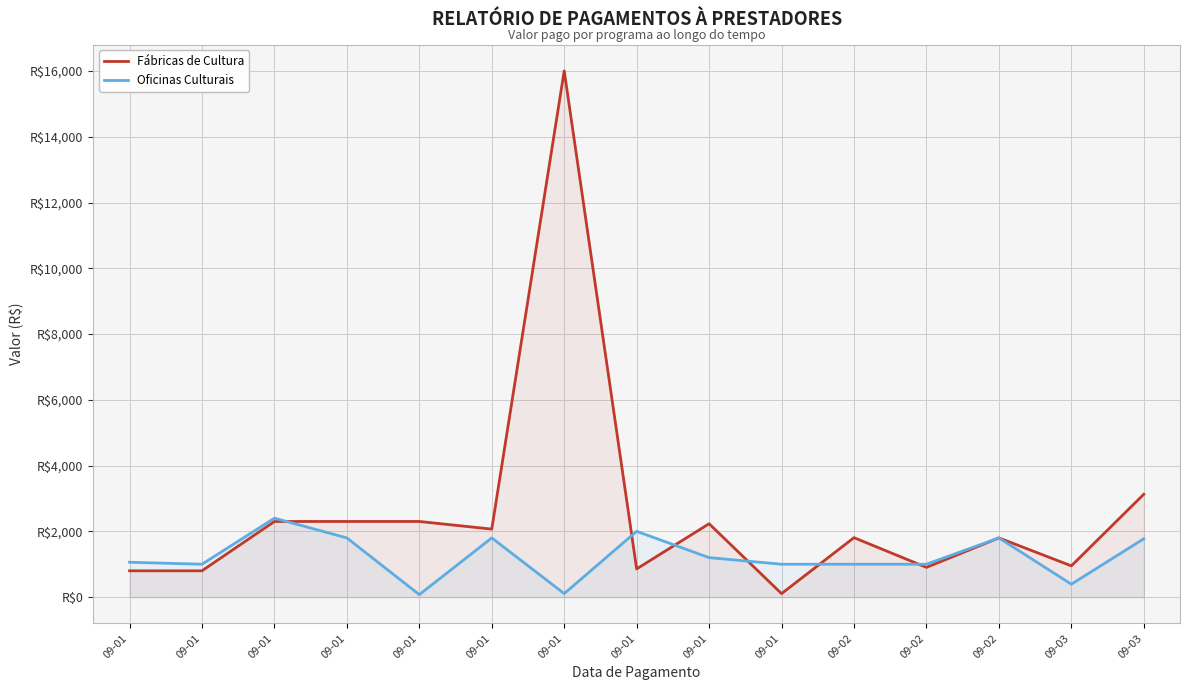

Where does the Fábricas de Cultura series first go above 1807?

09-01